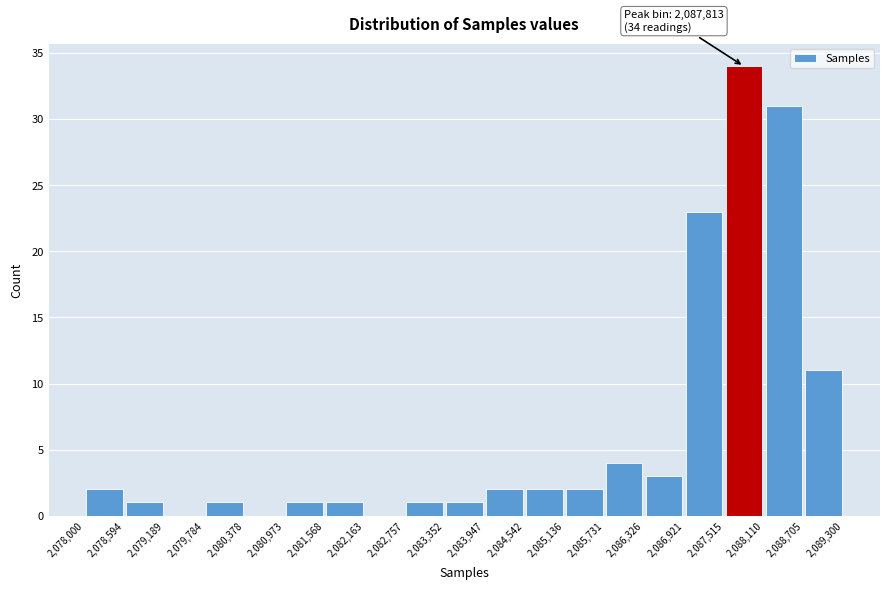

Which range on the x-axis has the tallest bar?

2,087,515 to 2,088,110